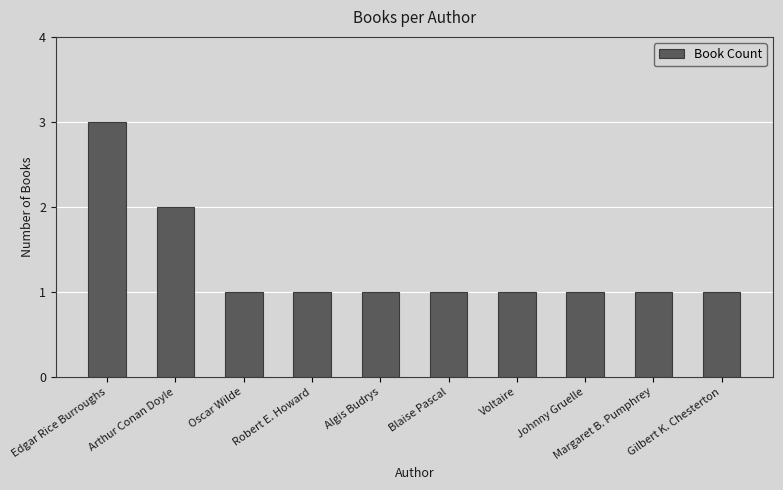

What is the label of the 7th bar from the right?

Robert E. Howard